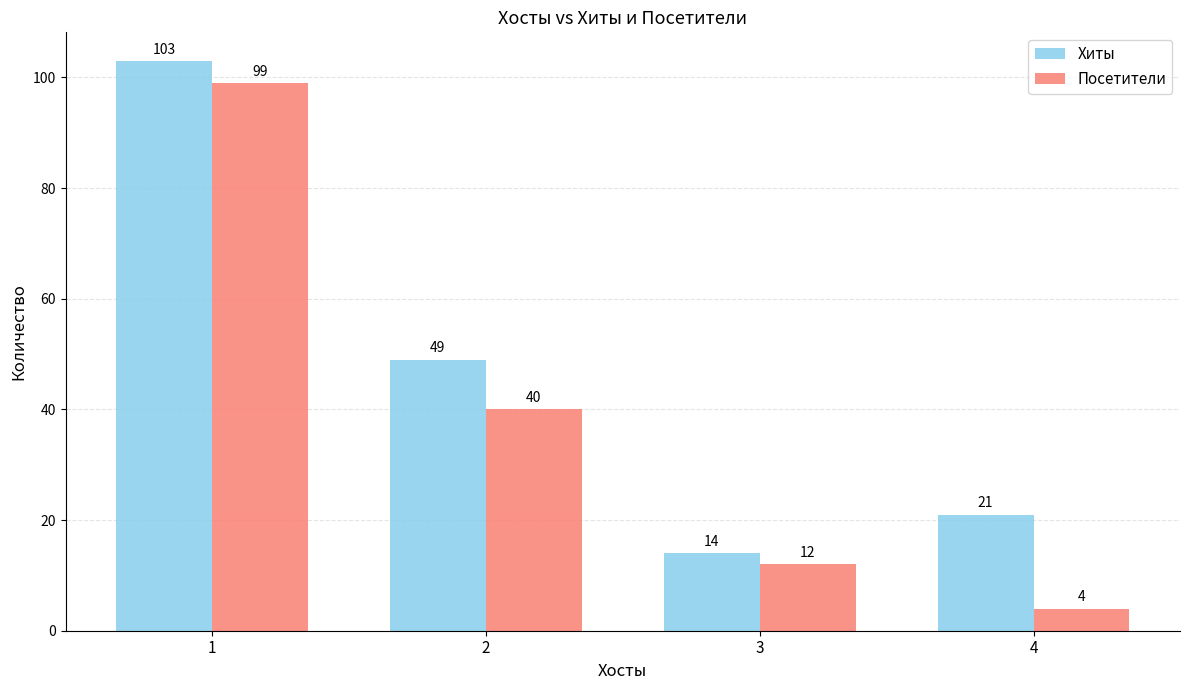

Between 2 and 4, which series saw the biggest shift?

Посетители